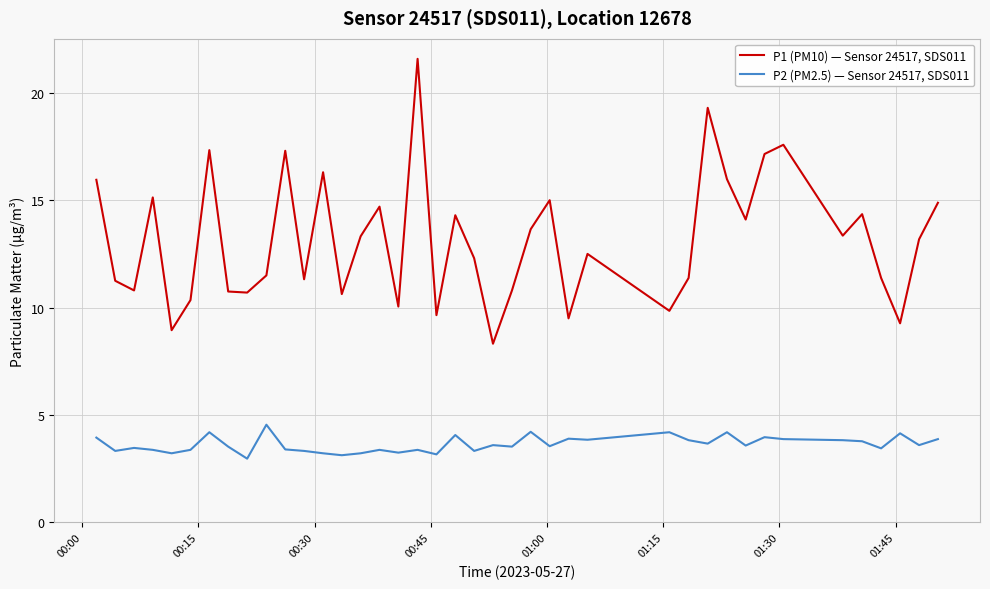

Rank the series by their average value, from lowest to highest.

P2 (PM2.5) — Sensor 24517, SDS011, P1 (PM10) — Sensor 24517, SDS011